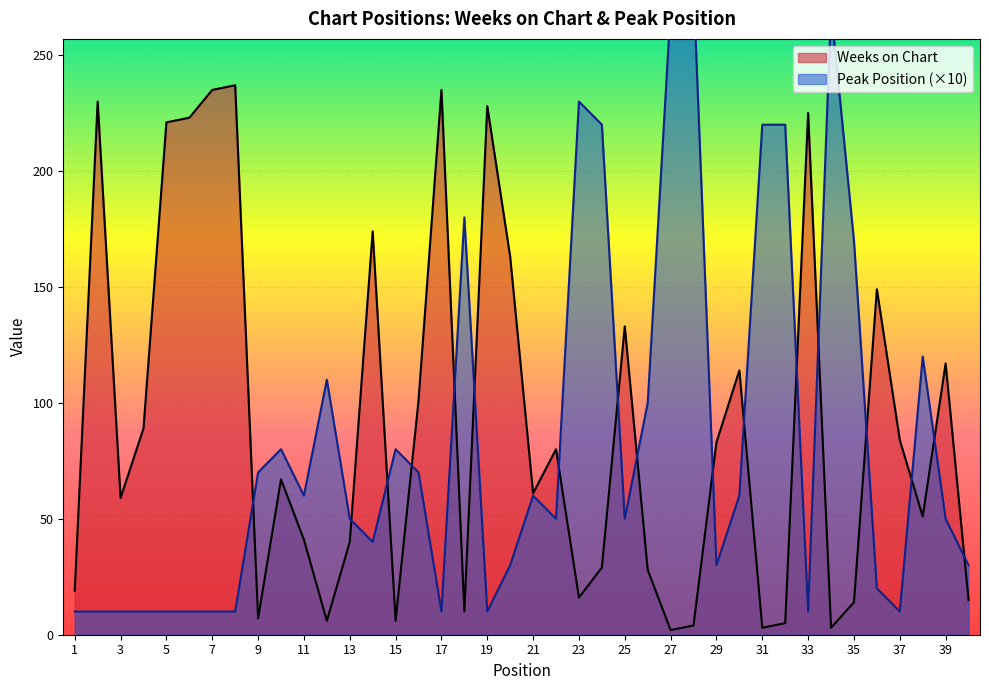

Reading left to right, extract all data points from this chart.

Weeks on Chart: 19	230	59	89	221	223	235	237	7	67	41	6	40	174	6	101	235	10	228	163	61	80	16	29	133	28	2	4	83	114	3	5	225	3	14	149	84	51	117	15
Peak Position: 10	10	10	10	10	10	10	10	70	80	60	110	50	40	80	70	10	180	10	30	60	50	230	220	50	100	270	280	30	60	220	220	10	270	170	20	10	120	50	30